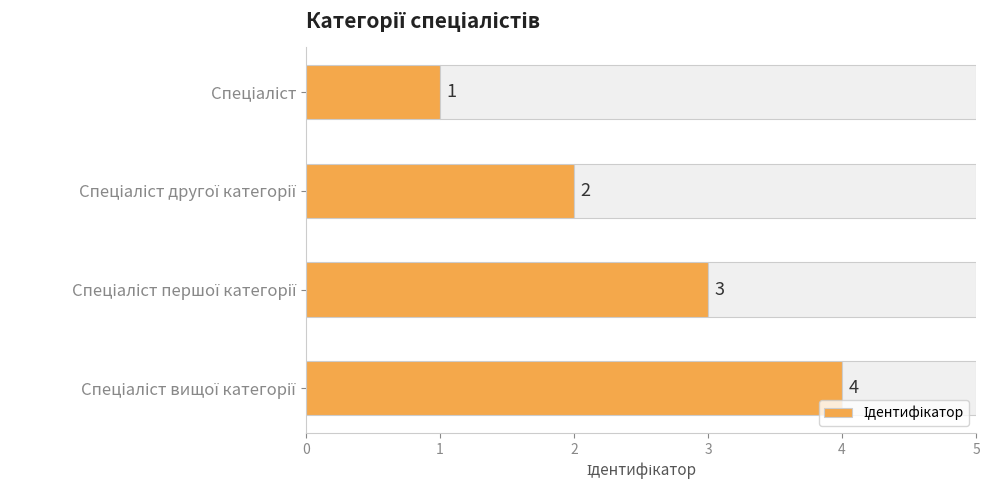

What is the sum of the values at Спеціаліст першої категорії and Спеціаліст?

4